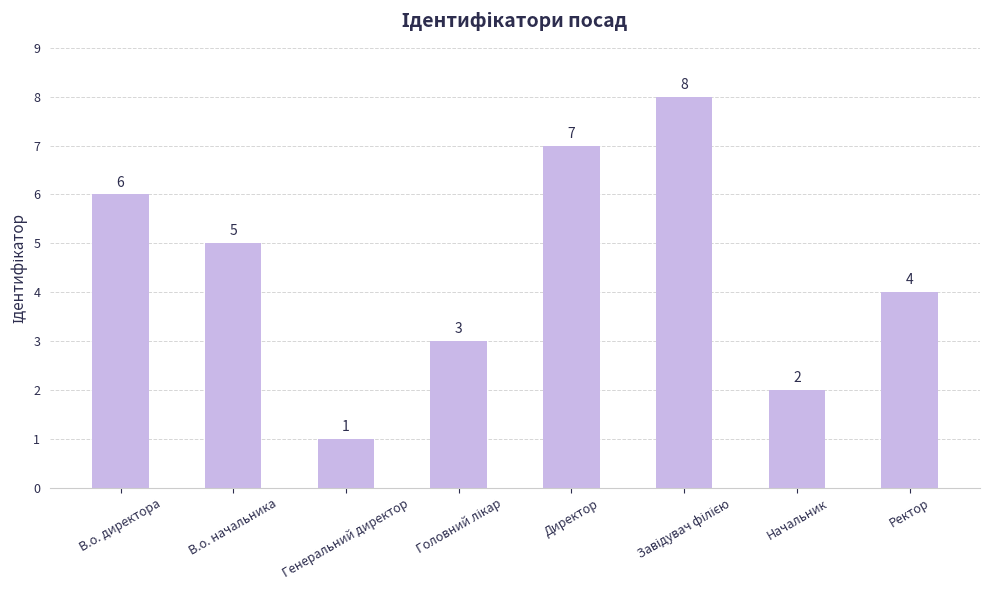

How many bars are there in total?

8